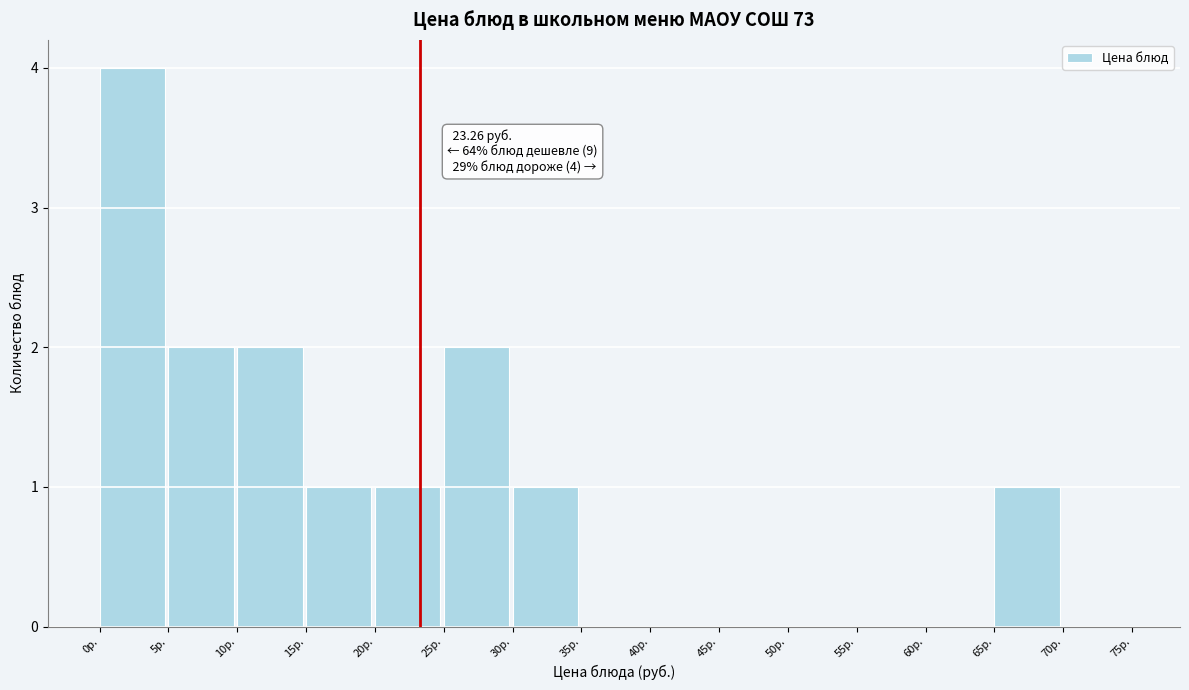

Which range on the x-axis has the tallest bar?

0 to 5